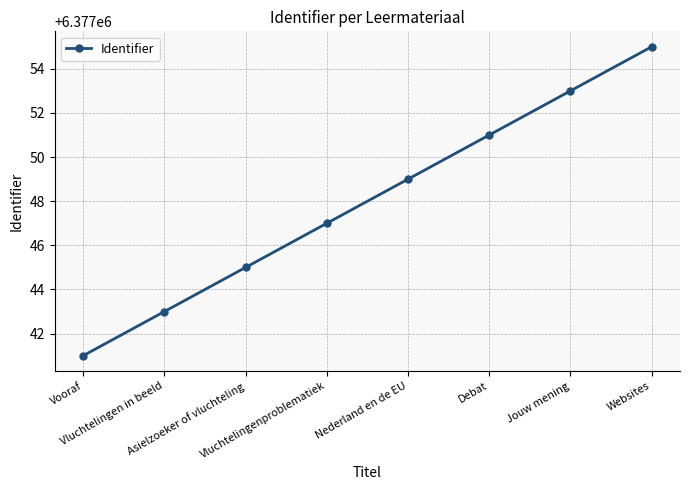

What is the sum of the values at Nederland en de EU and Vooraf?

12754090